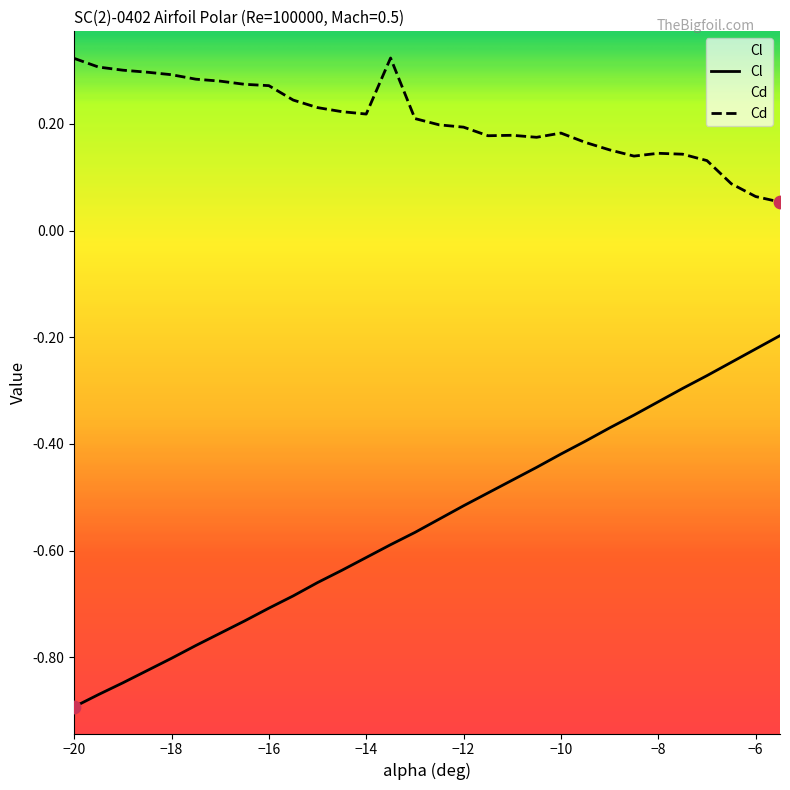

At how many categories does at least one series exceed 0?

30